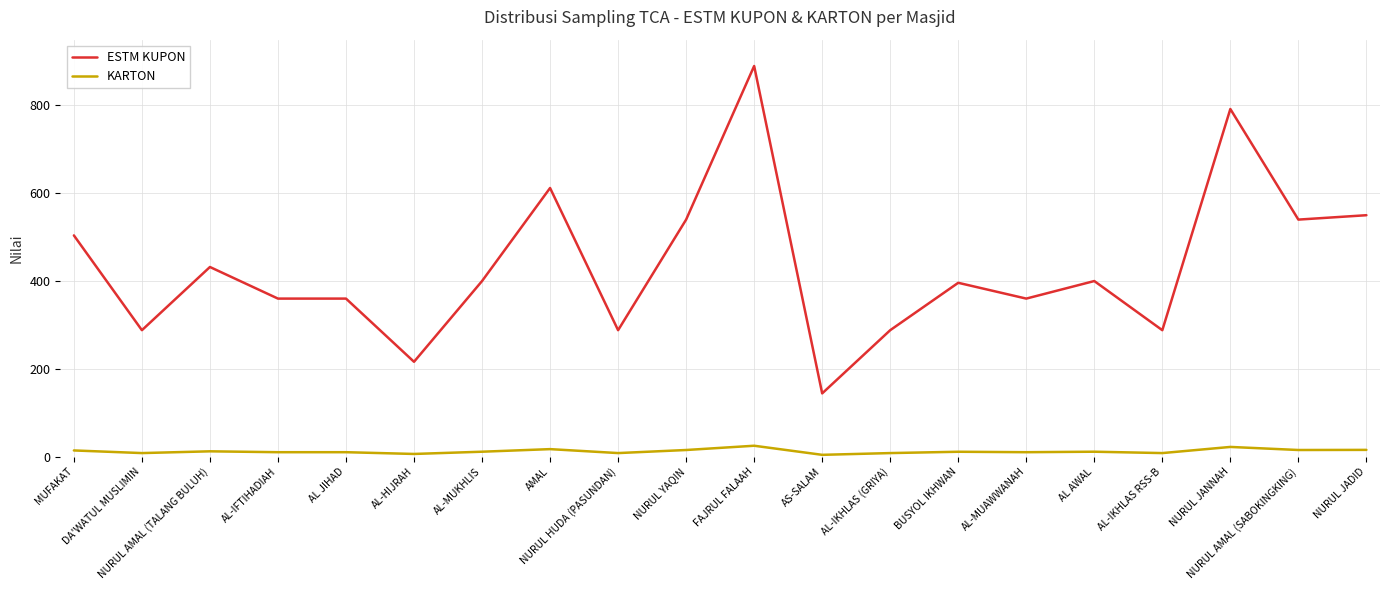

The ESTM KUPON series shows 831.6 at AMAL. True or false?

False